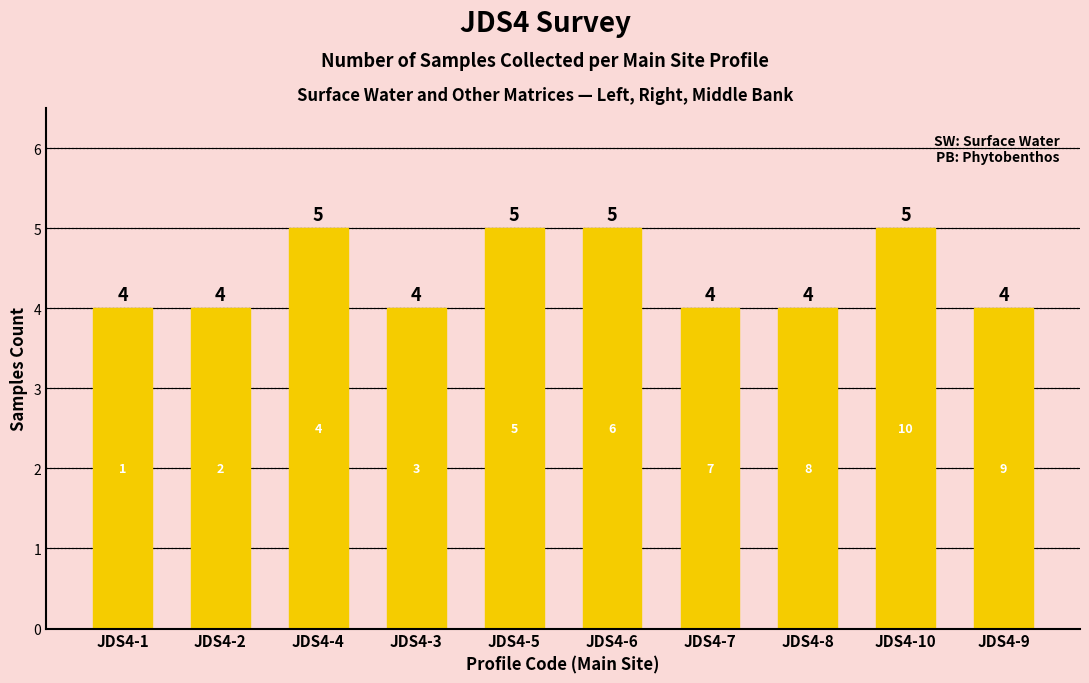

What is the label of the 1st bar from the right?

JDS4-9